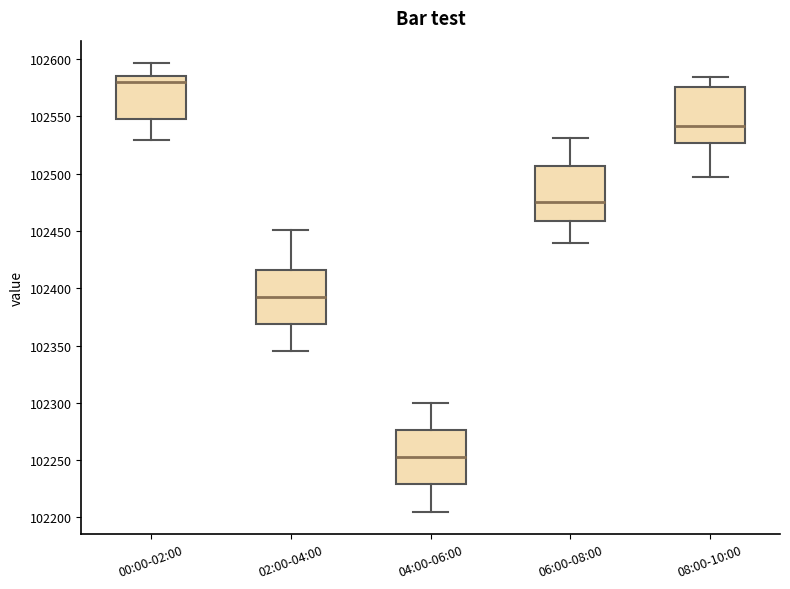

Where is the upper edge of the box for 06:00-08:00 on the y-axis? The values are not printed on the chart, so give them approximately, as read against the axis.

102505